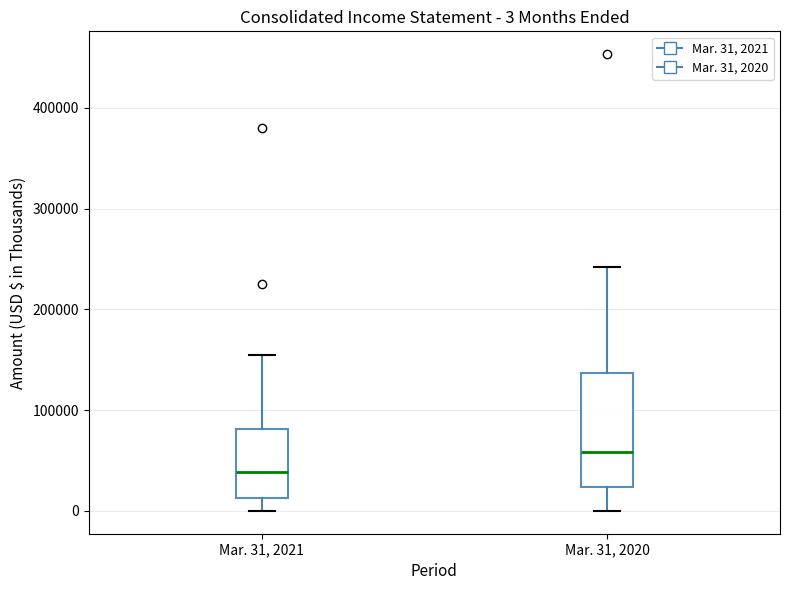

Which box's median line is the lowest?

Mar. 31, 2021